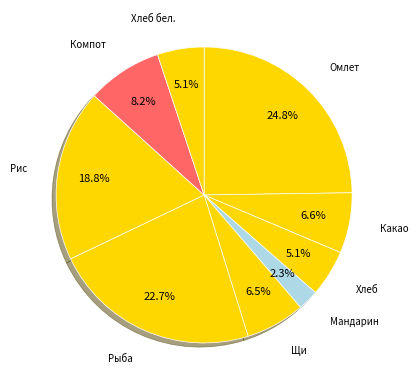

What is the largest slice in the pie chart?

Омлет с морковью